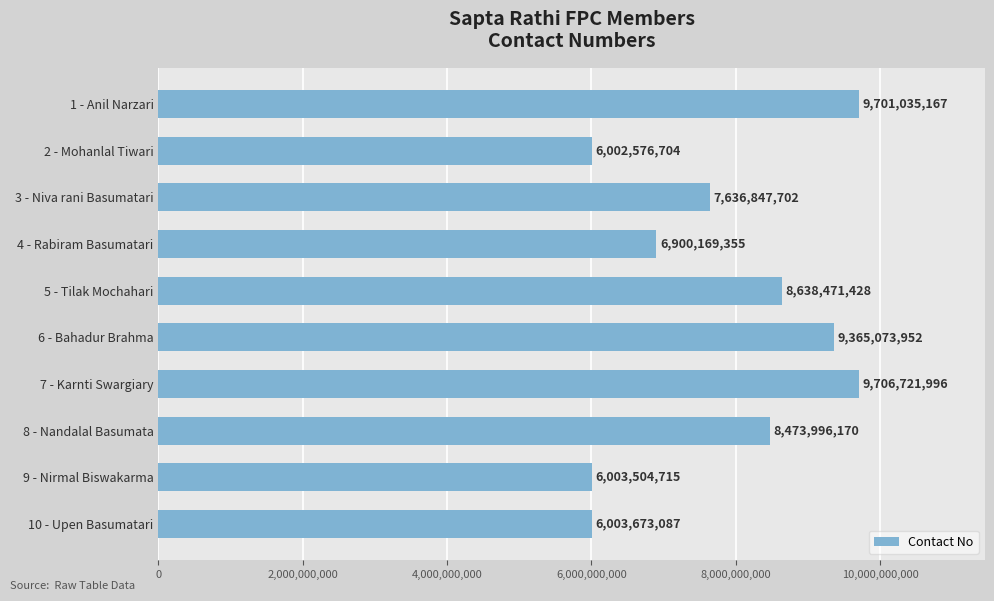

Rank the categories by value from lowest to highest.

2 - Mohanlal Tiwari, 9 - Nirmal Biswakarma, 10 - Upen Basumatari, 4 - Rabiram Basumatari, 3 - Niva rani Basumatari, 8 - Nandalal Basumata, 5 - Tilak Mochahari, 6 - Bahadur Brahma, 1 - Anil Narzari, 7 - Karnti Swargiary